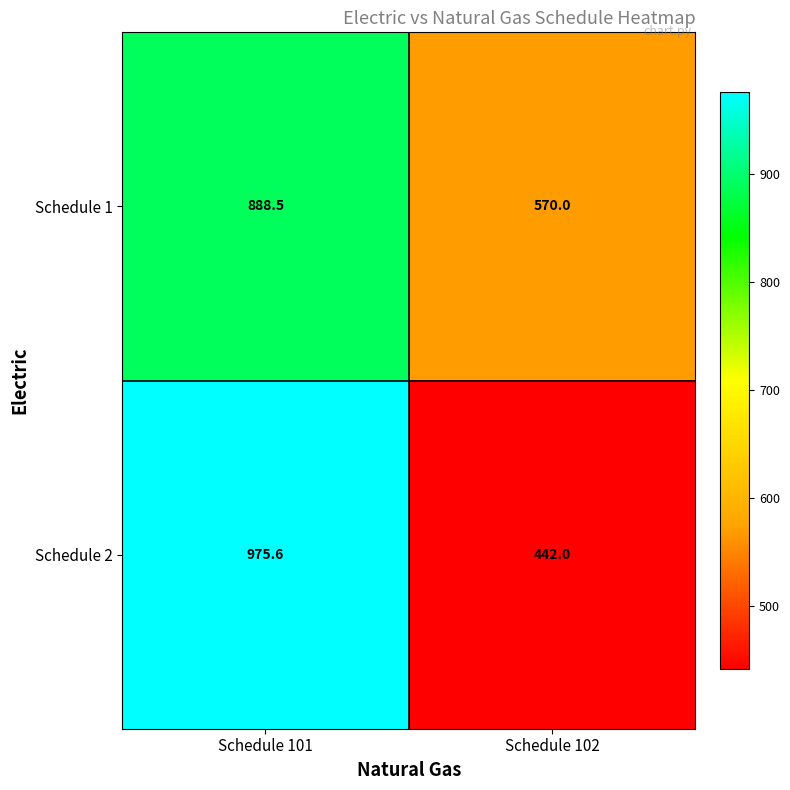

Rank the series at Schedule 101 from lowest to highest value.

Schedule 1, Schedule 2